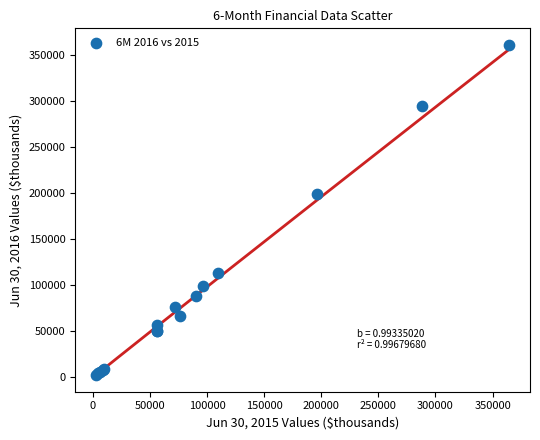

What Y value in the scatter plot is closest to 181688?

199107